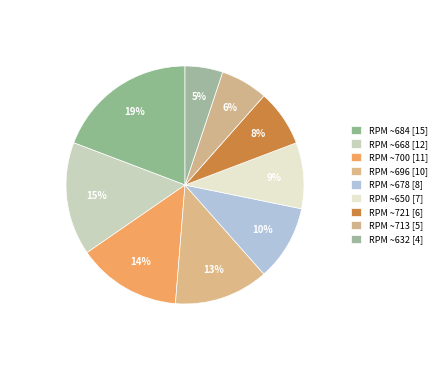

How many segments does this pie chart have?

9